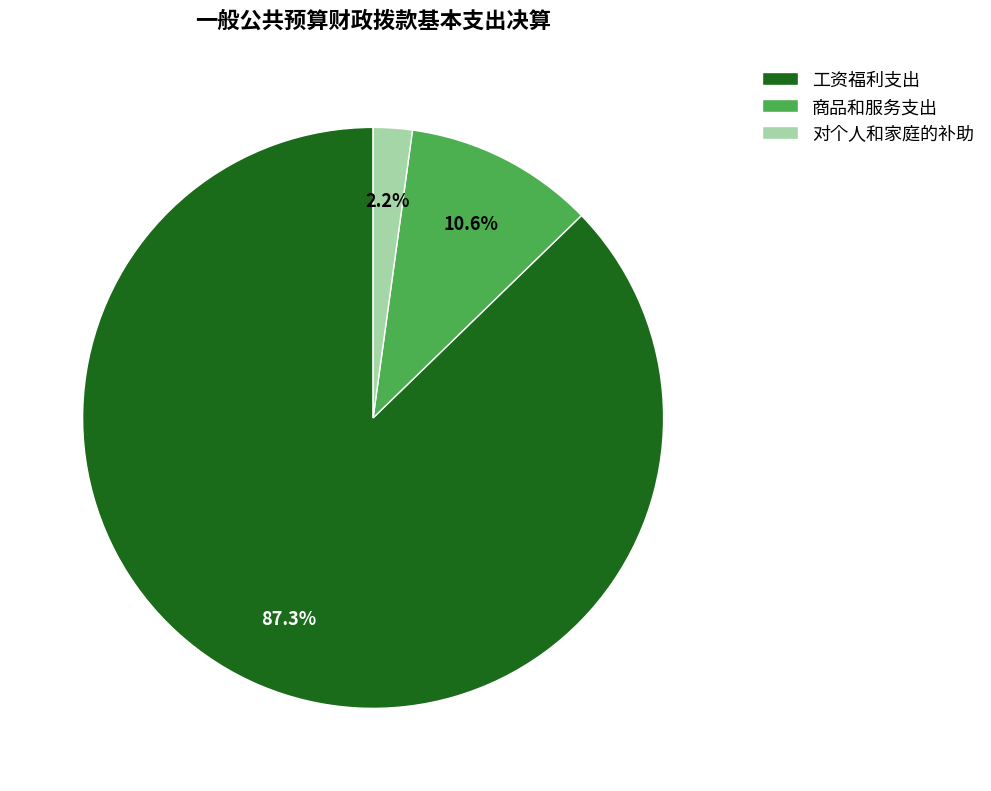

To the nearest percent, what portion does 对个人和家庭的补助 represent?

2%